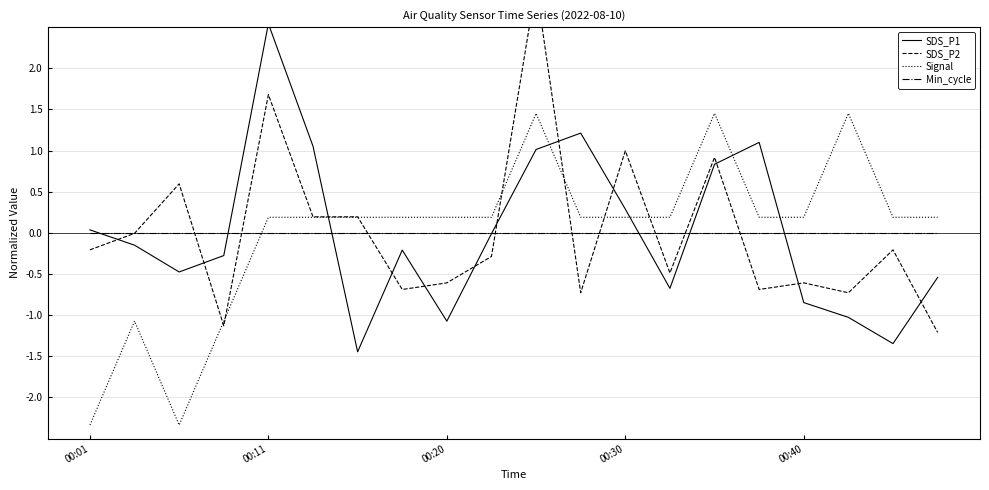

After their last crossing, which series has the higher values: SDS_P1 or Signal?

Signal